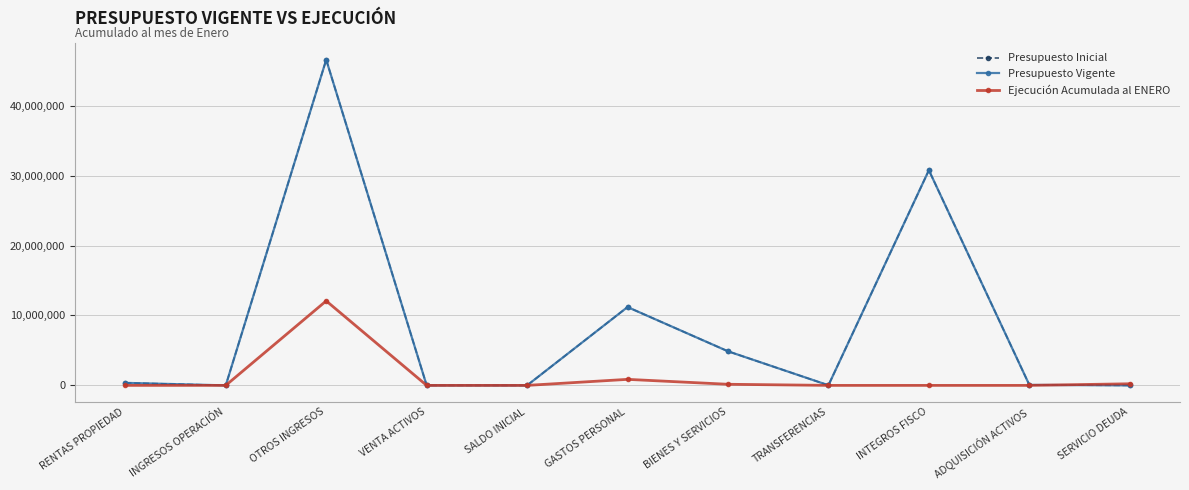

Does the chart have visible grid lines?

Yes